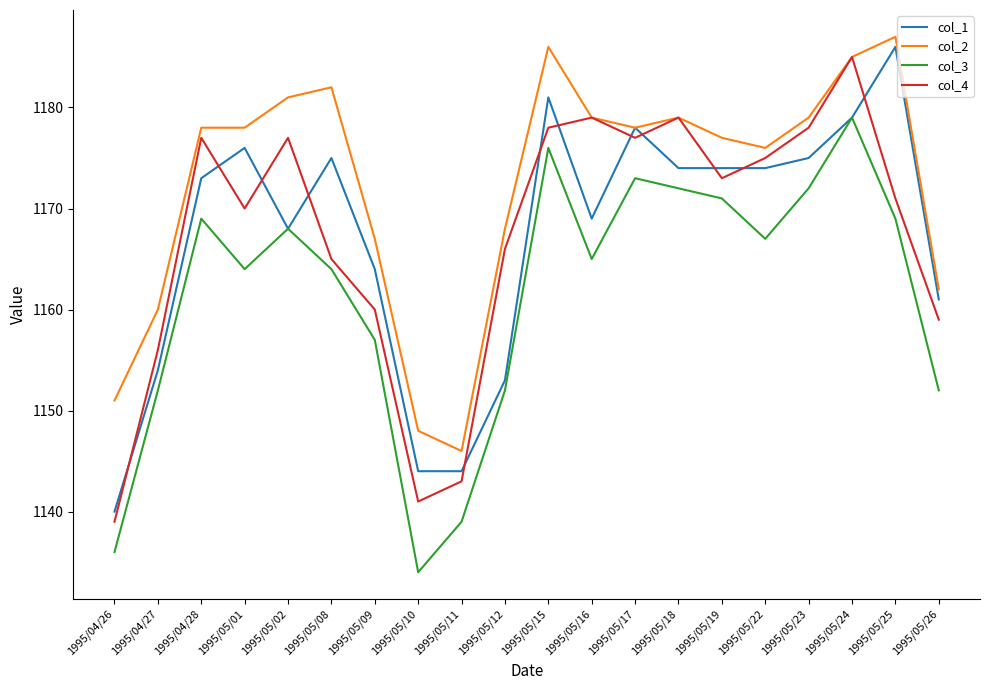

What position from the left is 1995/05/11?

9